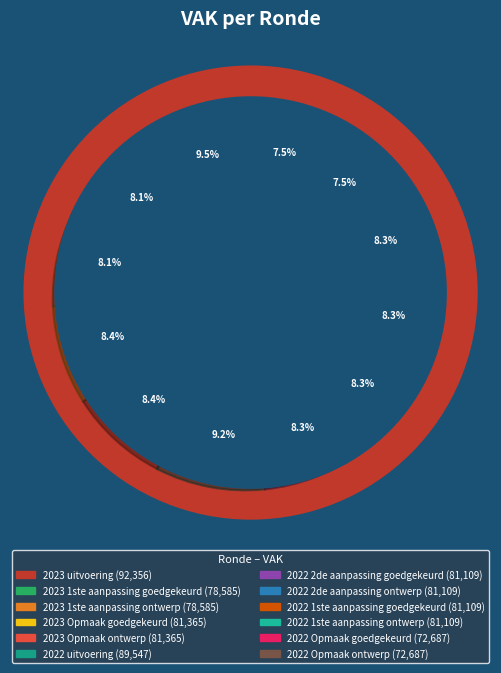

Does any single category account for the majority?

No